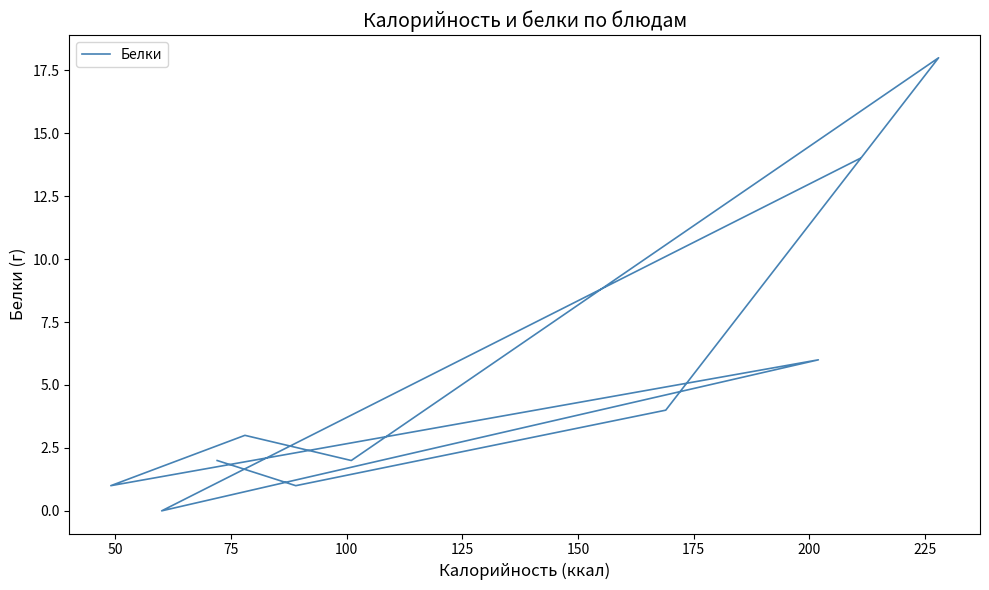

True or false: the data shows 8 at 175.

False